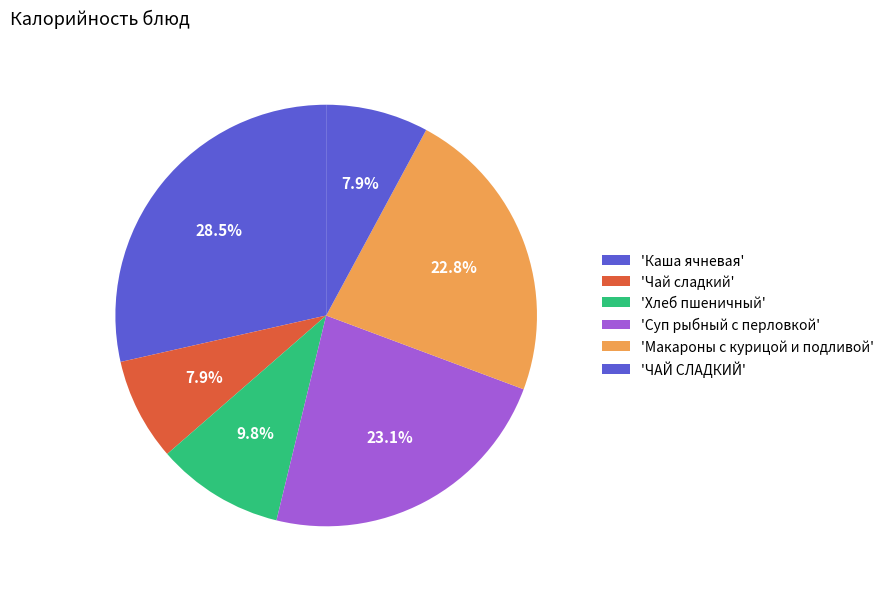

Count the number of slices in the pie.

6